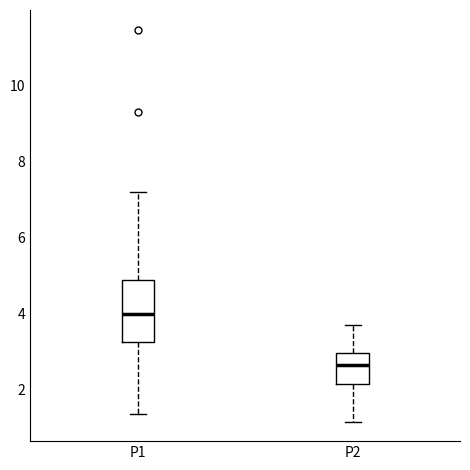

Reading left to right, read every box against the y-axis: the position of its median line, the range the box covers, and the ends of its whiskers. The values are not printed on the chart, so give them approximately, as read against the axis.

P1: median 4.0, box 3.2 to 4.8, whiskers 1.4 to 7.2
P2: median 2.6, box 2.2 to 3.0, whiskers 1.2 to 3.8